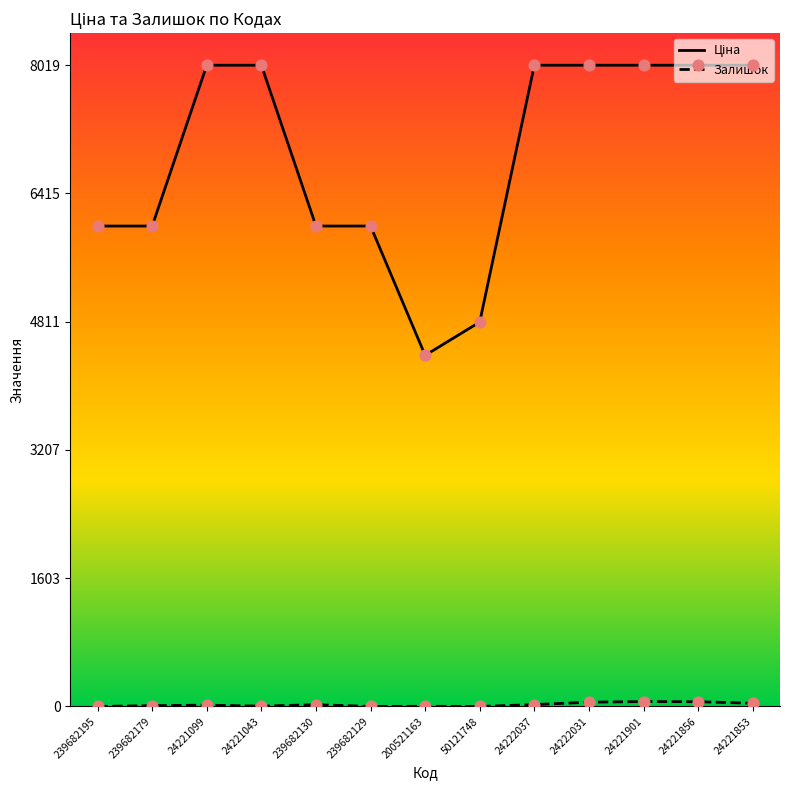

At how many categories does at least one series exceed 2532?

13